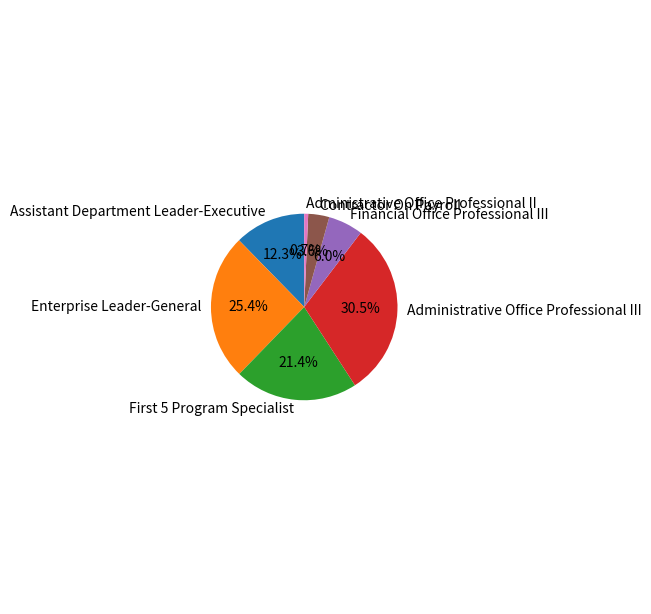

Approximately how many times larger is the value at Administrative Office Professional III compared to Enterprise Leader-General?

1.2